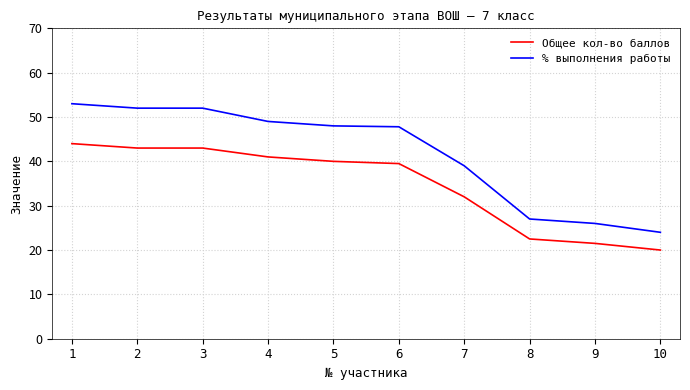

What is the lowest value of the % выполнения работы series?

24.0